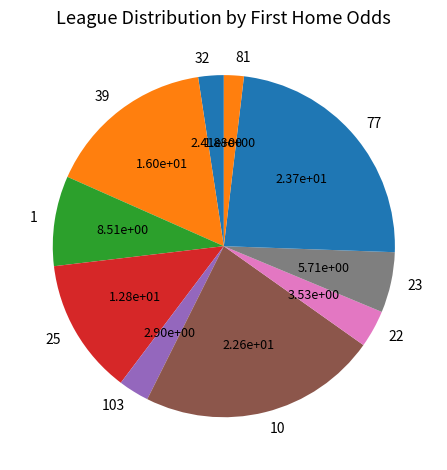

Is 81 the majority of the pie?

No